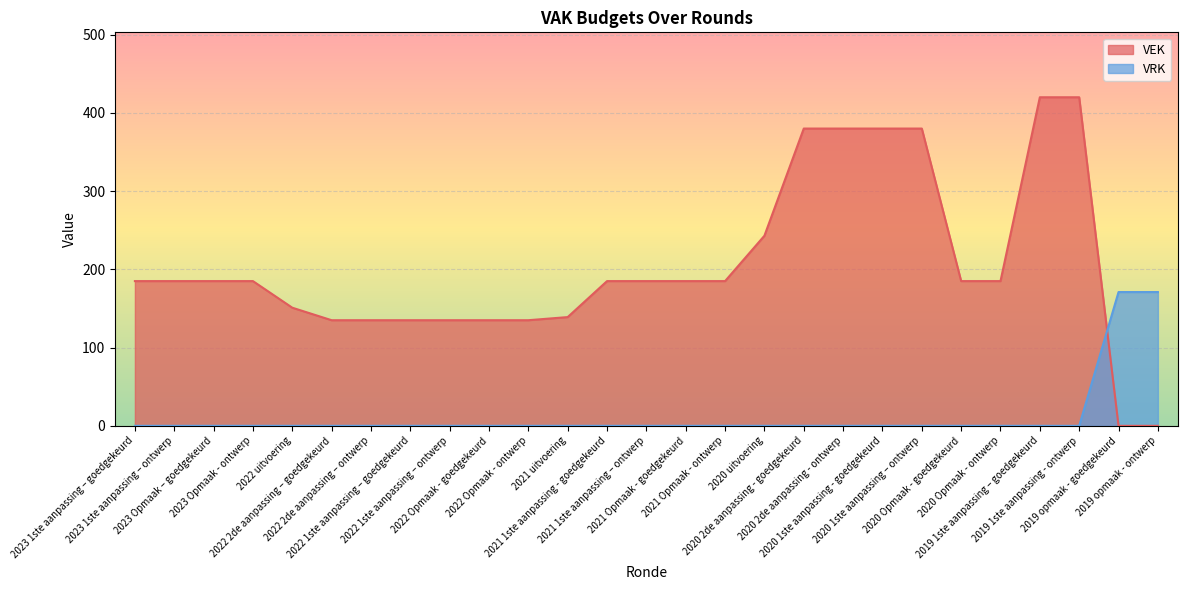

Rank the series by their average value, from lowest to highest.

VRK, VEK